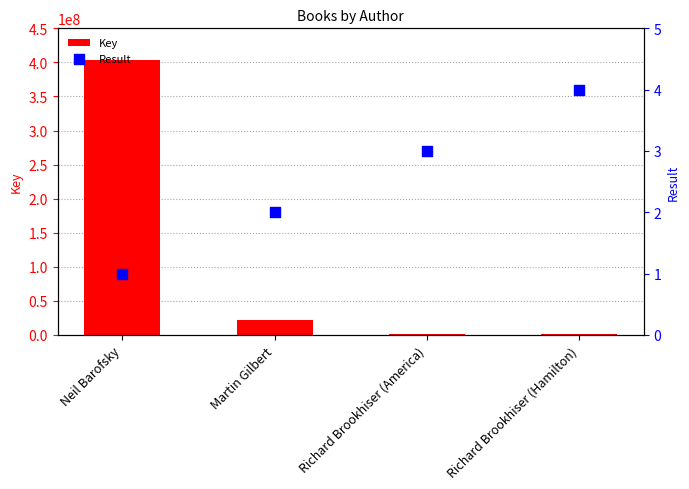

At which category is the sum across all series the highest?

Neil Barofsky